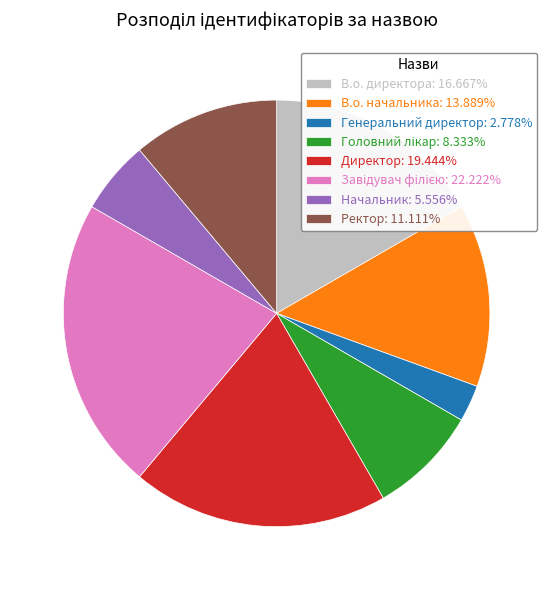

How many segments does this pie chart have?

8